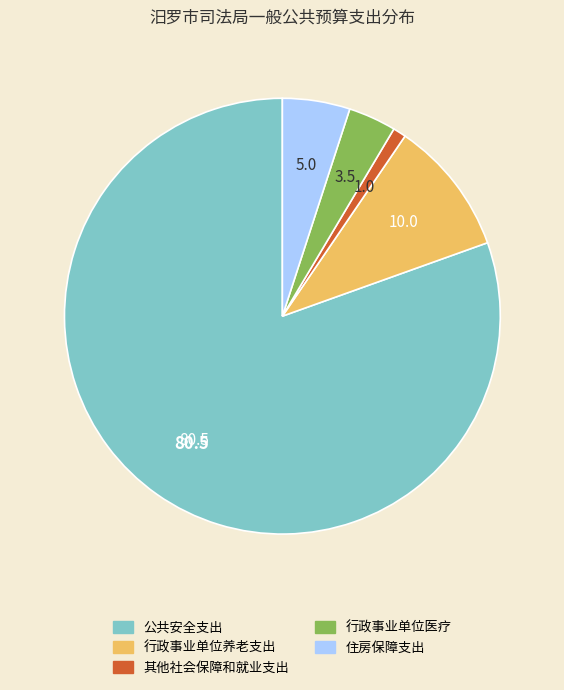

Combined, do 住房保障支出 and 公共安全支出 account for over 50%?

Yes